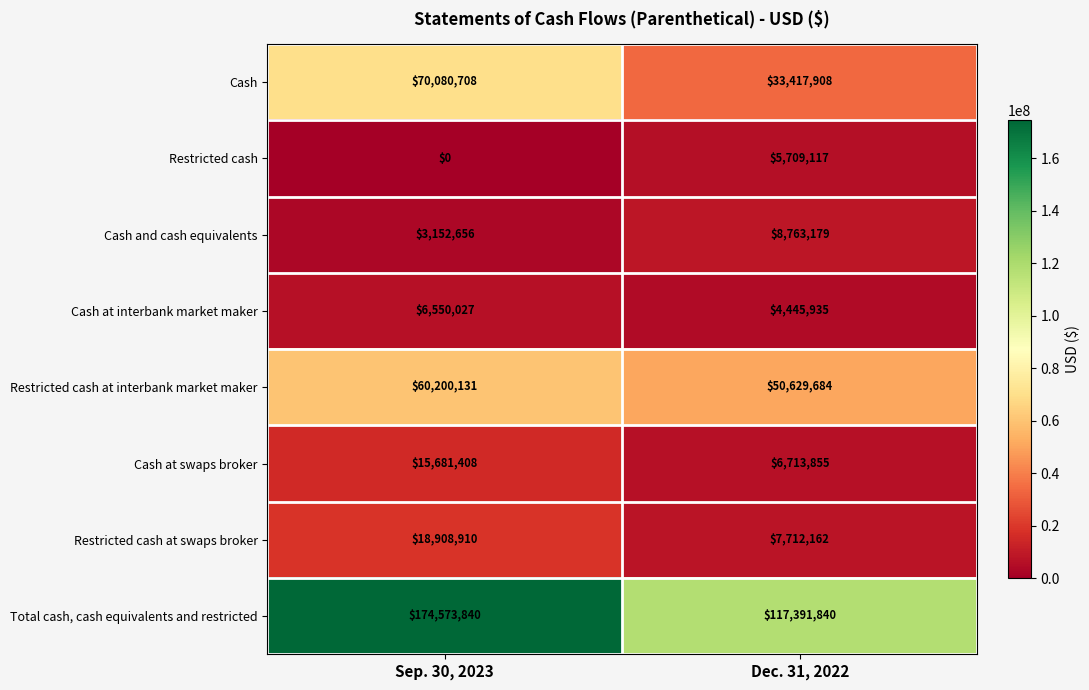

What is the average value of the Cash and cash equivalents series?

5957918